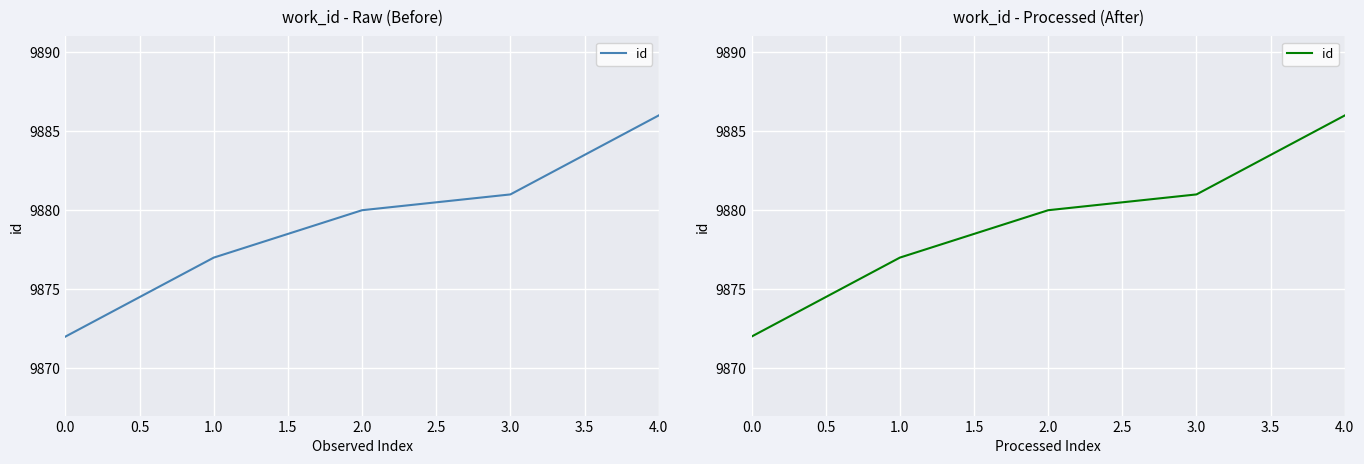

The chart shows a value of 17084 at 1.0. True or false?

False